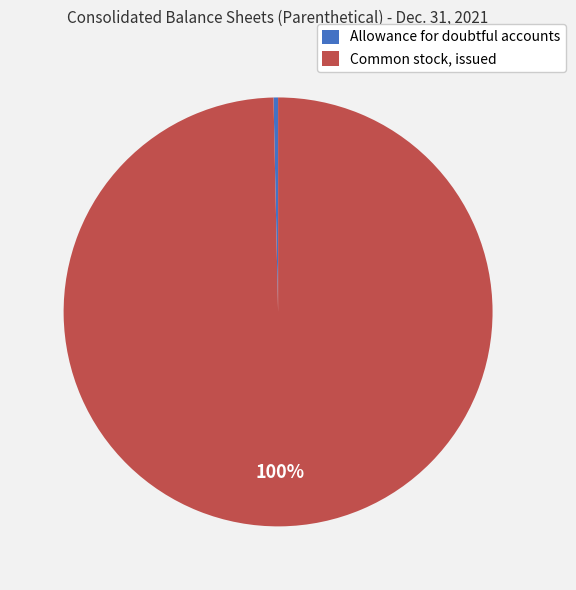

Combined, do Common stock, issued and Allowance for doubtful accounts account for over 50%?

Yes